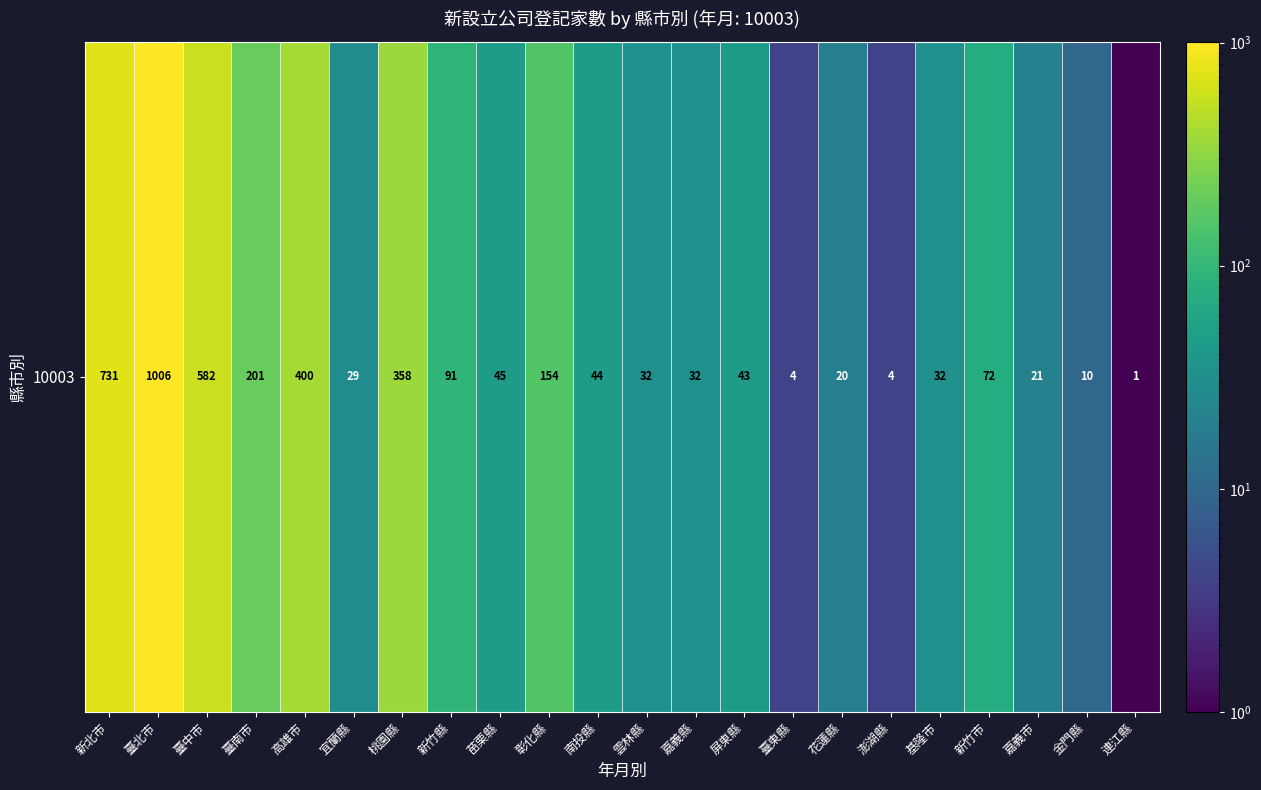

True or false: the data shows 29 at 宜蘭縣.

True